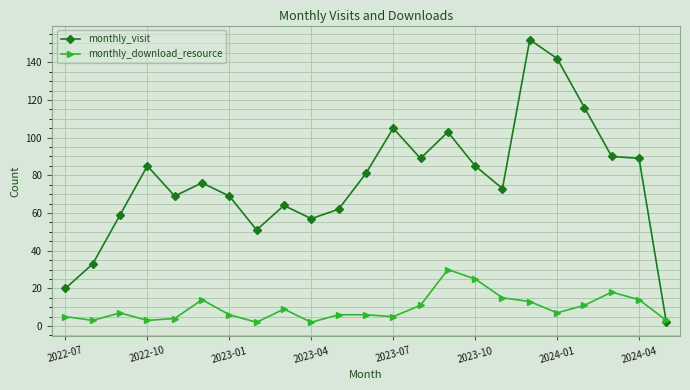

True or false: monthly_visit has more than 2 points higher than both neighbors.

True